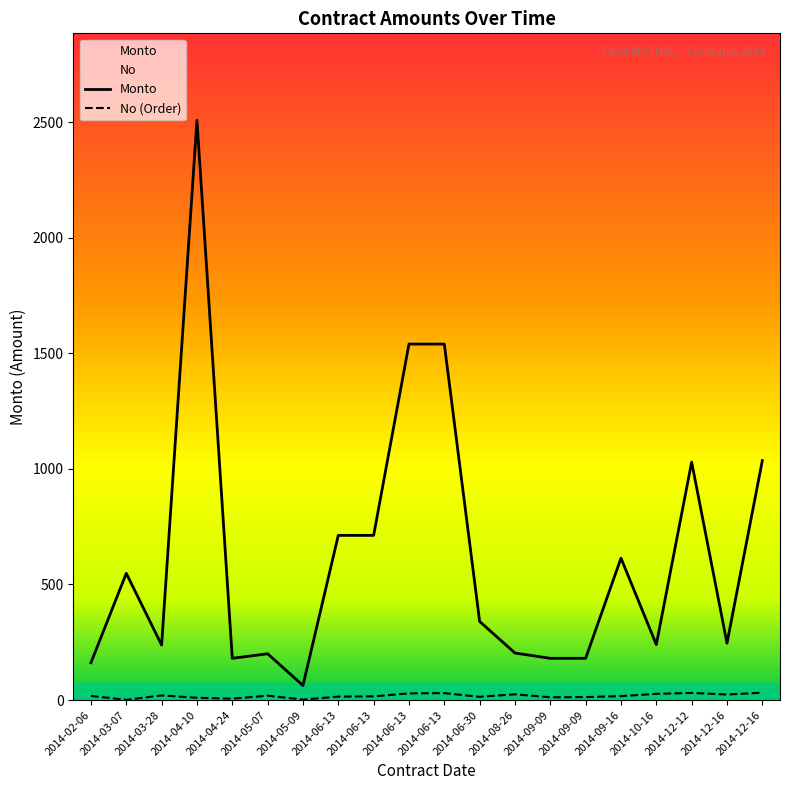

How many values in the No (Order) series are below 18?

10